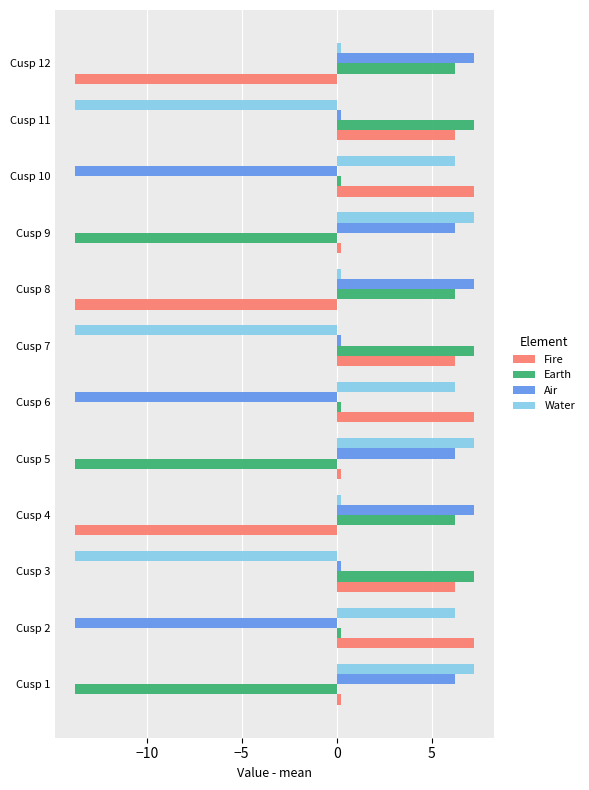

How many values in the Air series exceed 6?

6